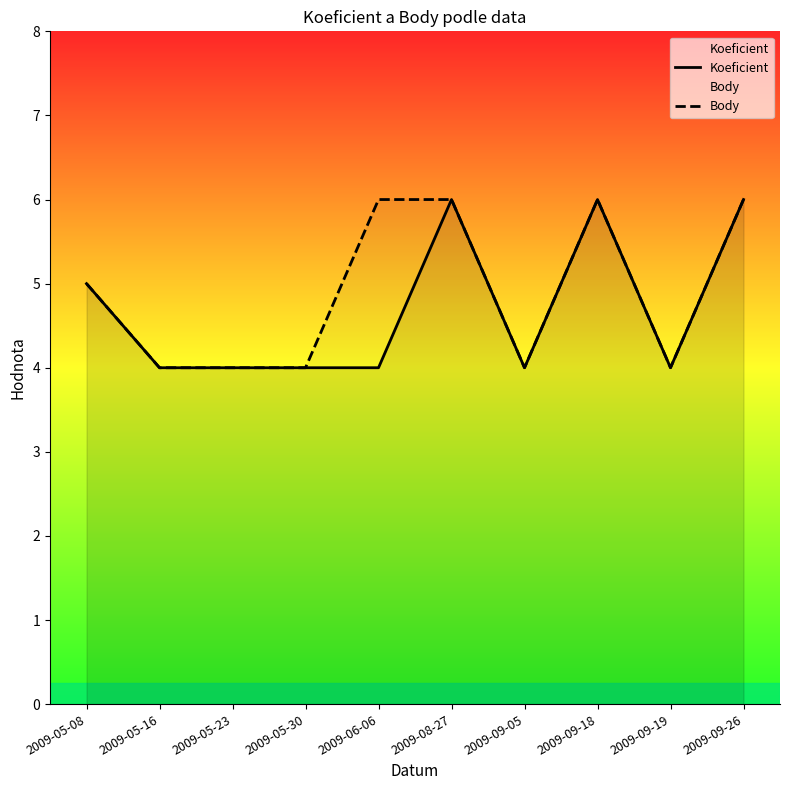

Reading left to right, list all the values displayed in this chart.

Koeficient: 2009-05-08=5	2009-05-16=4	2009-05-23=4	2009-05-30=4	2009-06-06=4	2009-08-27=6	2009-09-05=4	2009-09-18=6	2009-09-19=4	2009-09-26=6
Body: 2009-05-08=5	2009-05-16=4	2009-05-23=4	2009-05-30=4	2009-06-06=6	2009-08-27=6	2009-09-05=4	2009-09-18=6	2009-09-19=4	2009-09-26=6